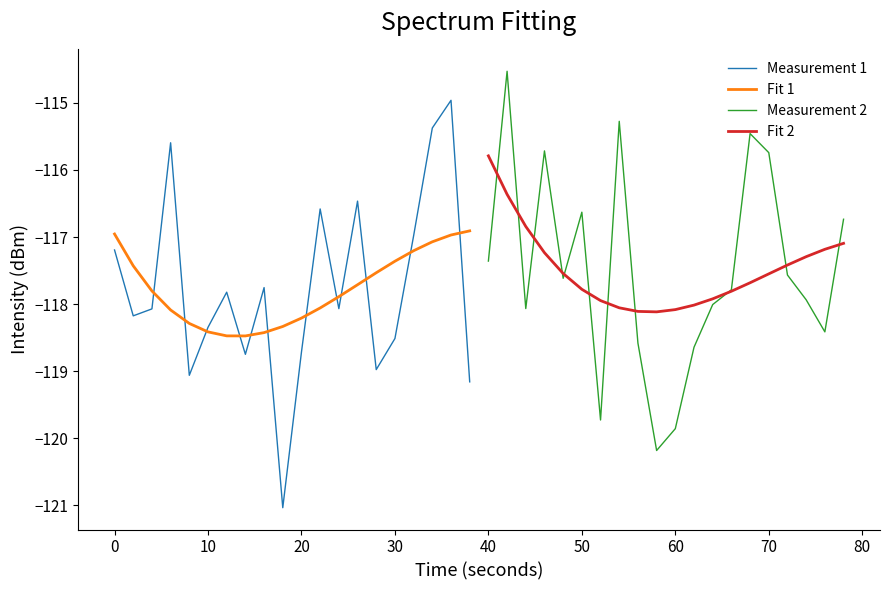

The value of Fit 1 at 10 is -118.4. True or false?

True